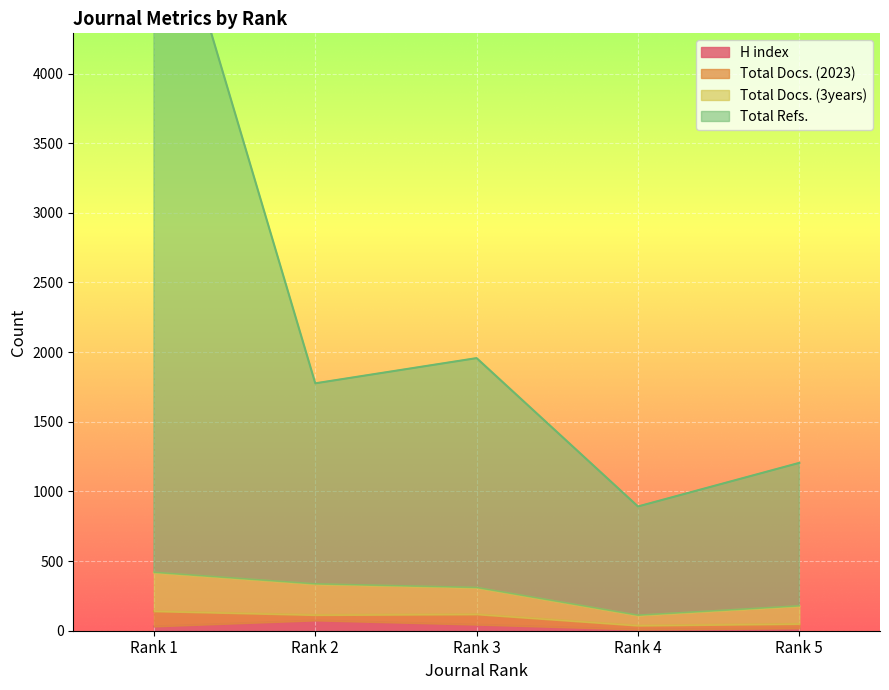

How many values in the Total Refs. series are below 1776?

2